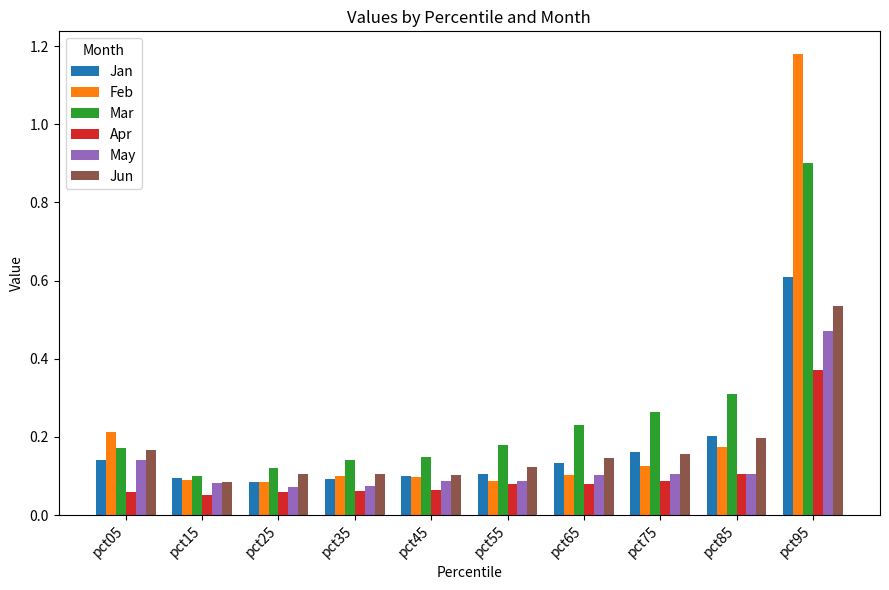

True or false: Jan has a value of 0.0 at pct25.

False